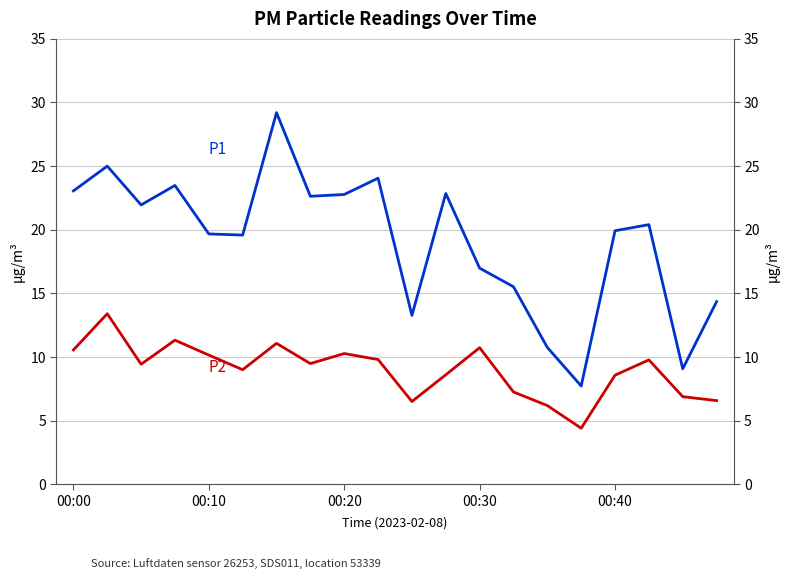

What is the value of the P2 point at the 17th from the left?

8.6